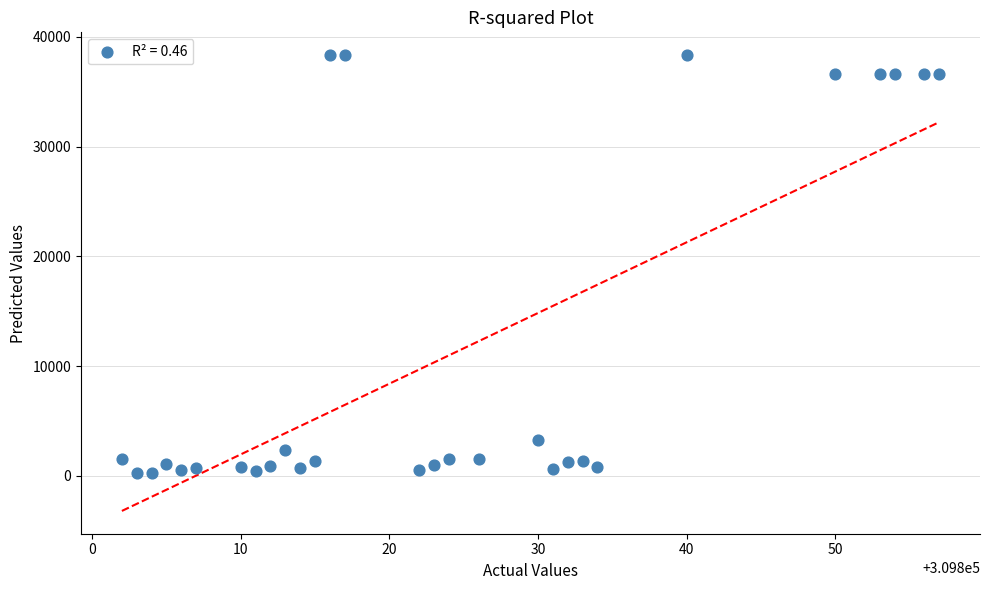

What Y value in the scatter plot is closest to 19296?

3266